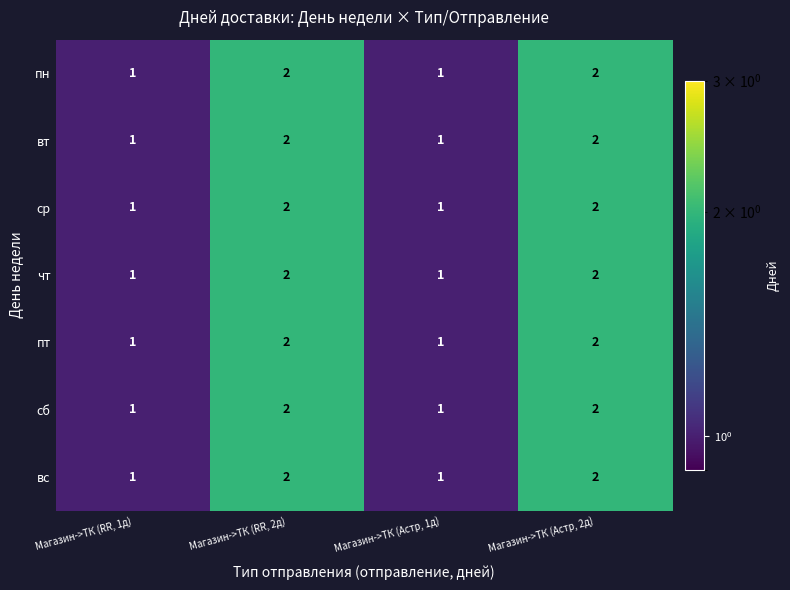

Count the ср values in the range 1 to 2.

4